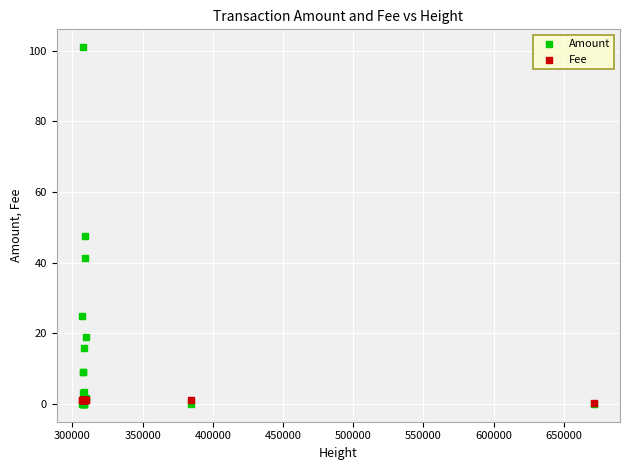

What are all the series names shown in the legend?

Amount, Fee